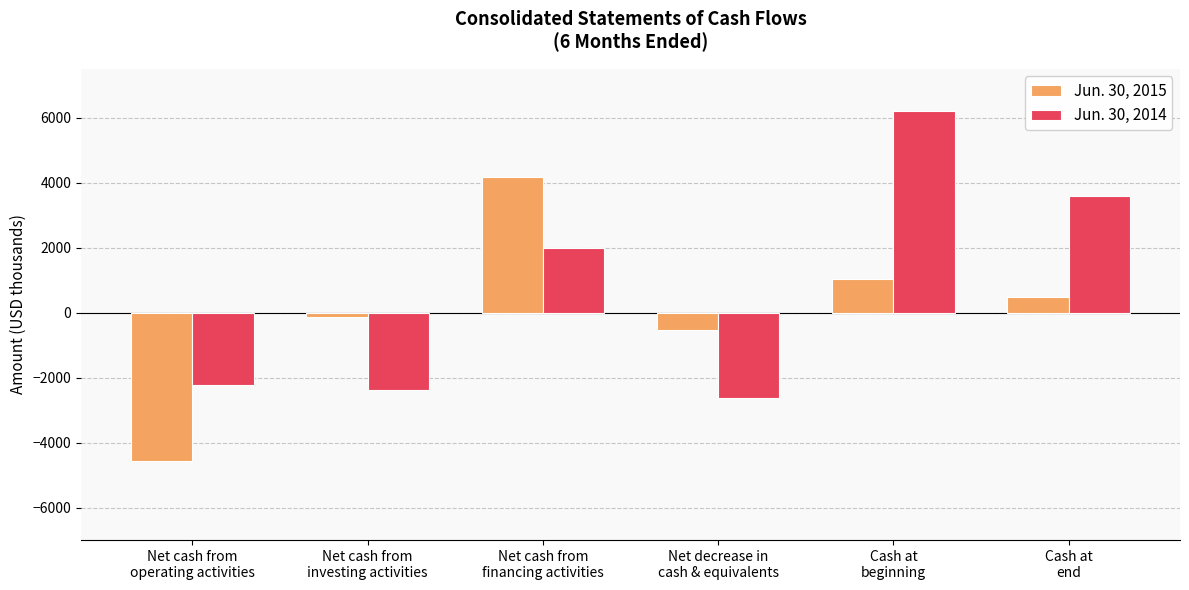

What is the value of the Jun. 30, 2014 bar at the 5th from the left?

6207